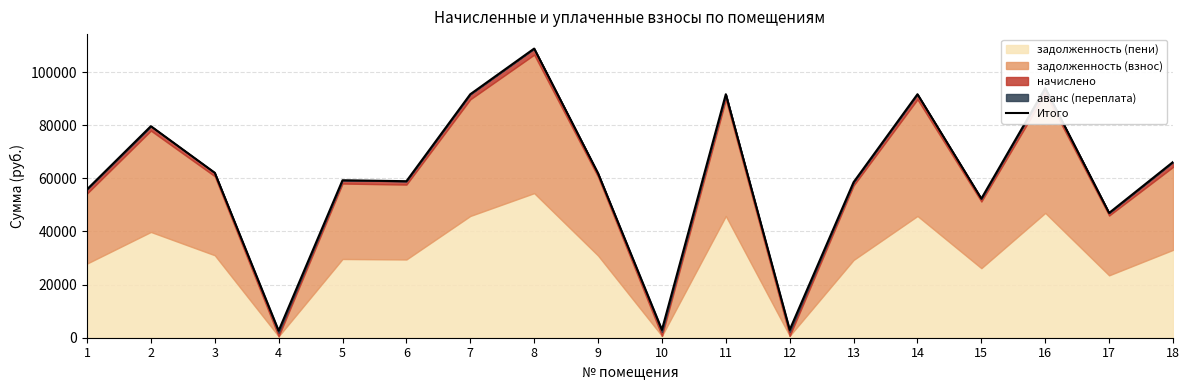

How many values are below 61871?

9